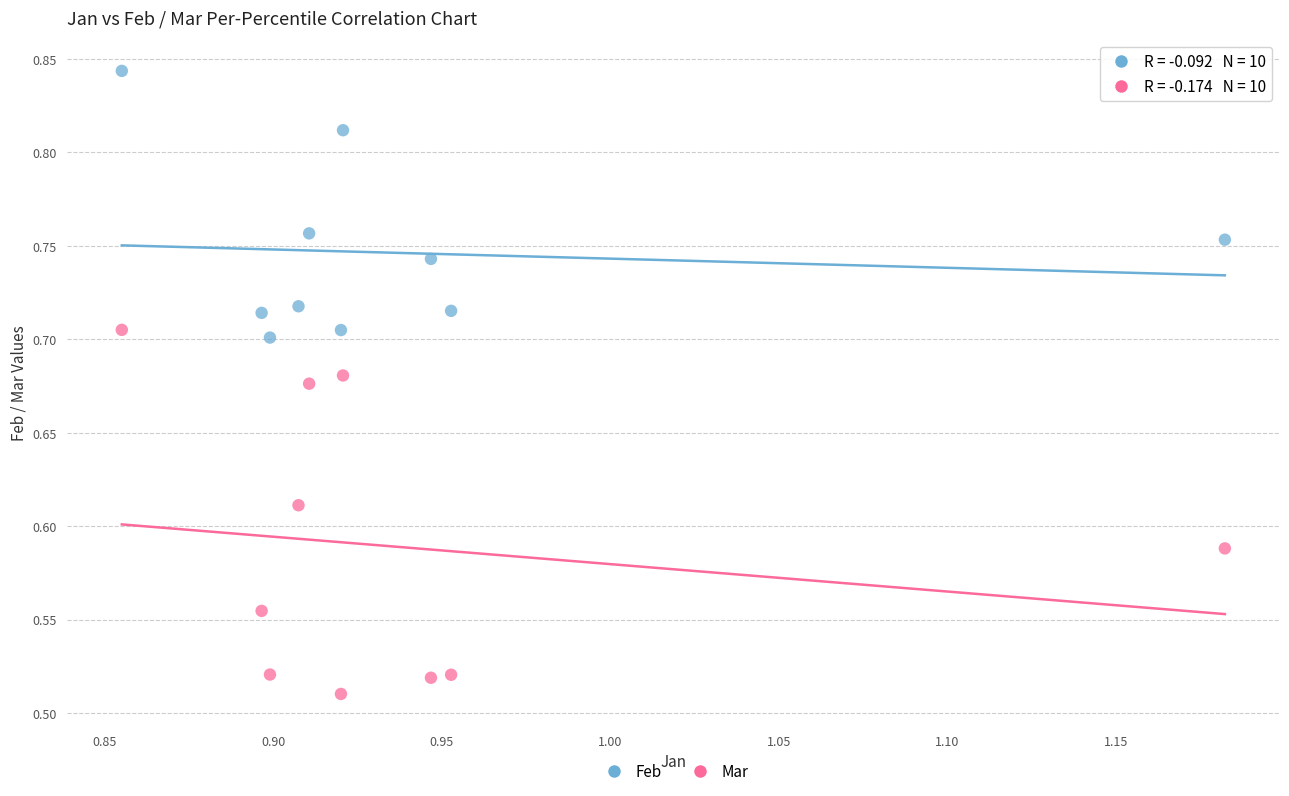

Which series contains the lowest Y value?

Mar